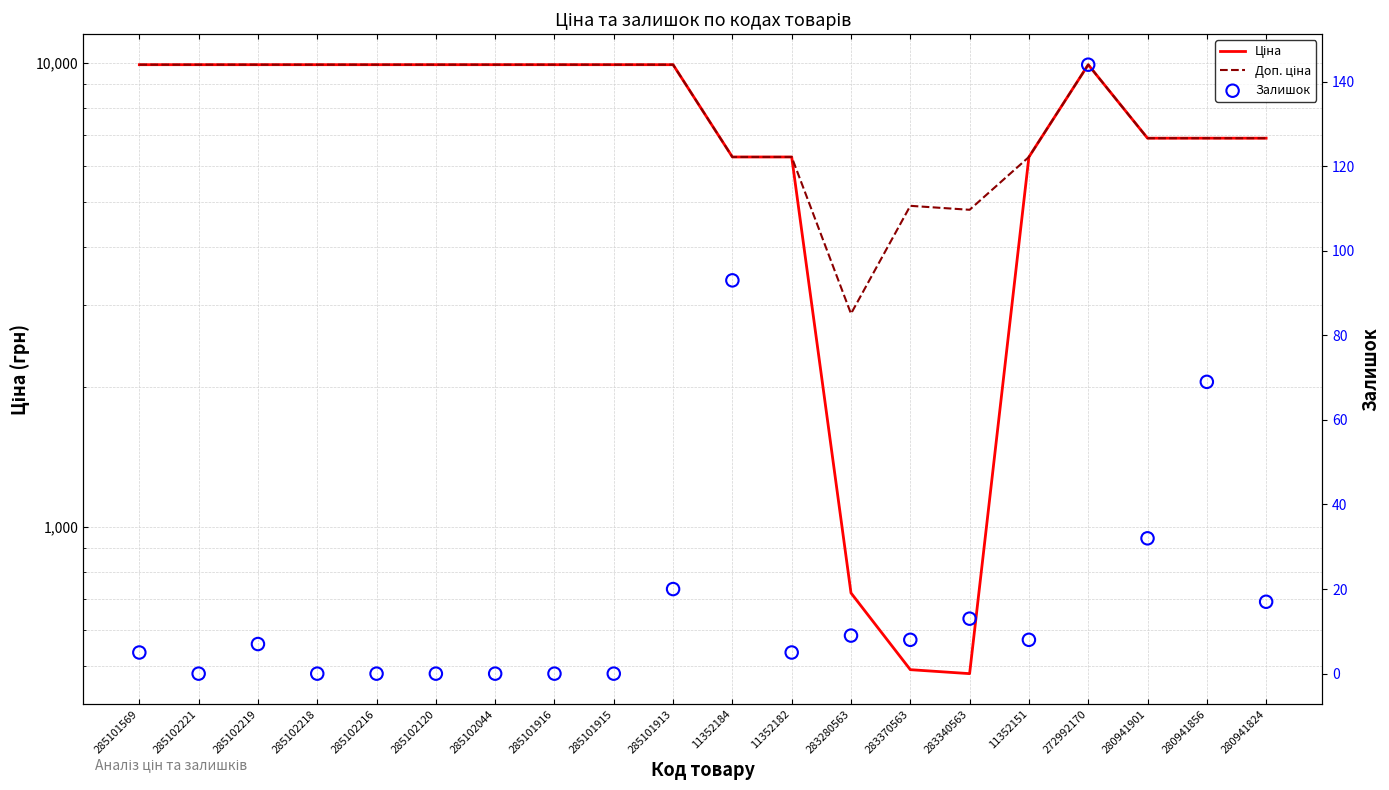

Which series has the largest total across all categories?

Доп. ціна